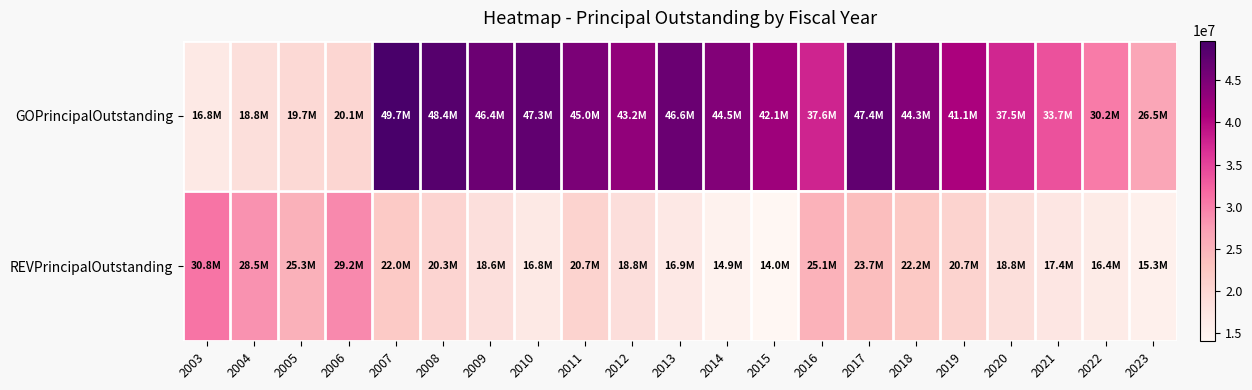

Reading right to left, list all the values displayed in this chart.

GOPrincipalOutstanding: 2023=26540000	2022=30220000	2021=33735000	2020=37520000	2019=41055000	2018=44280000	2017=47435000	2016=37640000	2015=42085000	2014=44450000	2013=46605000	2012=43225000	2011=45050000	2010=47335000	2009=46395000	2008=48385000	2007=49695000	2006=20075000	2005=19700000	2004=18755000	2003=16820000
REVPrincipalOutstanding: 2023=15345000	2022=16370000	2021=17365000	2020=18750000	2019=20680000	2018=22205000	2017=23685000	2016=25140000	2015=14040000	2014=14940000	2013=16920000	2012=18830000	2011=20680000	2010=16755000	2009=18555000	2008=20310000	2007=22020000	2006=29215000	2005=25290000	2004=28505000	2003=30790000